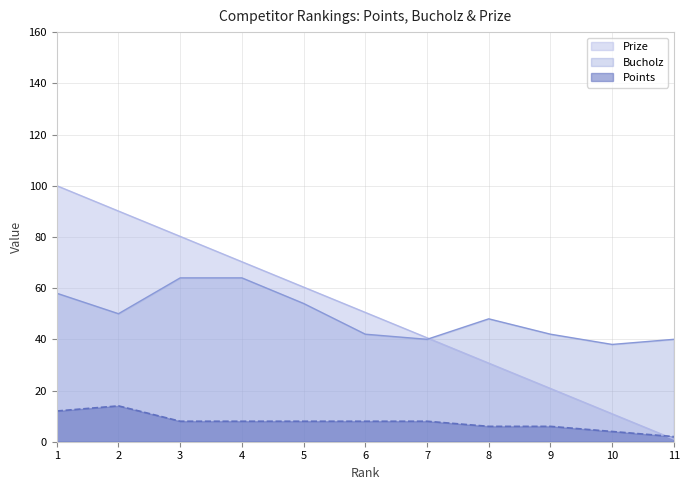

What is the value of the Bucholz point at the 8th from the left?

48.0